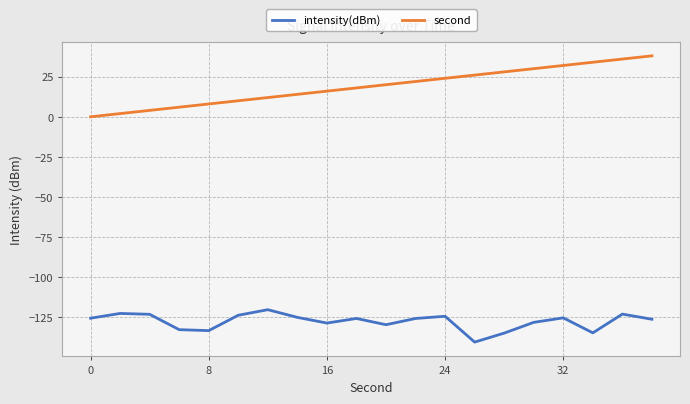

Which series has the largest total across all categories?

second